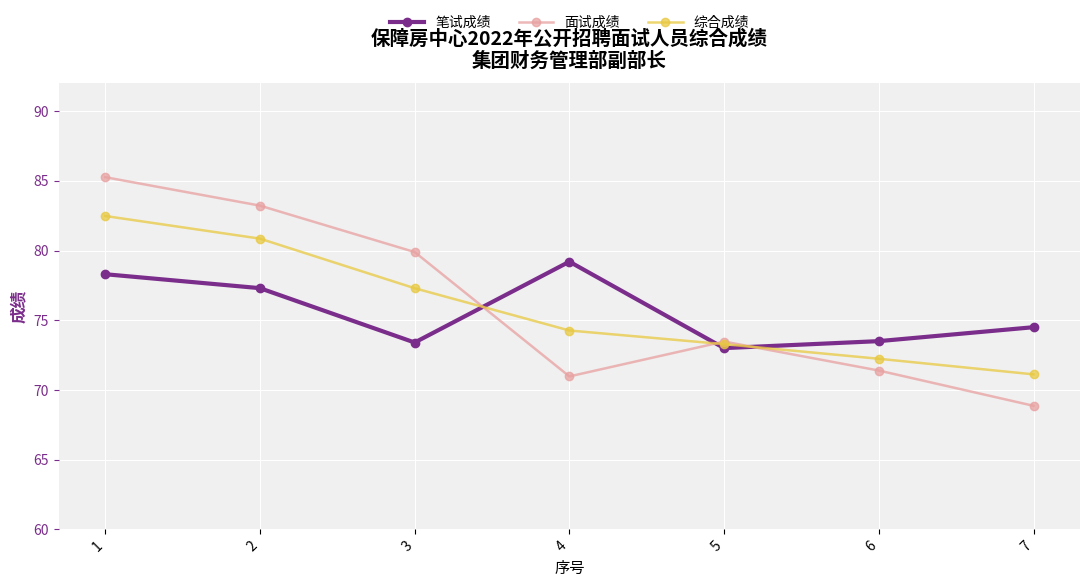

What is the minimum value shown in the chart?

68.9